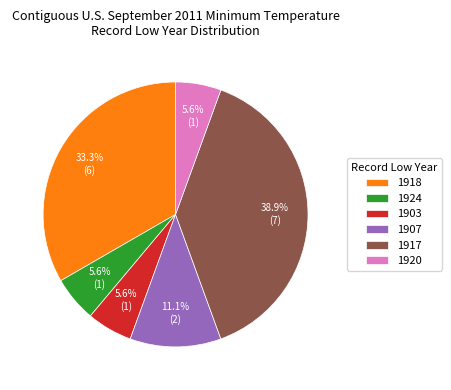

Does any single category account for the majority?

No